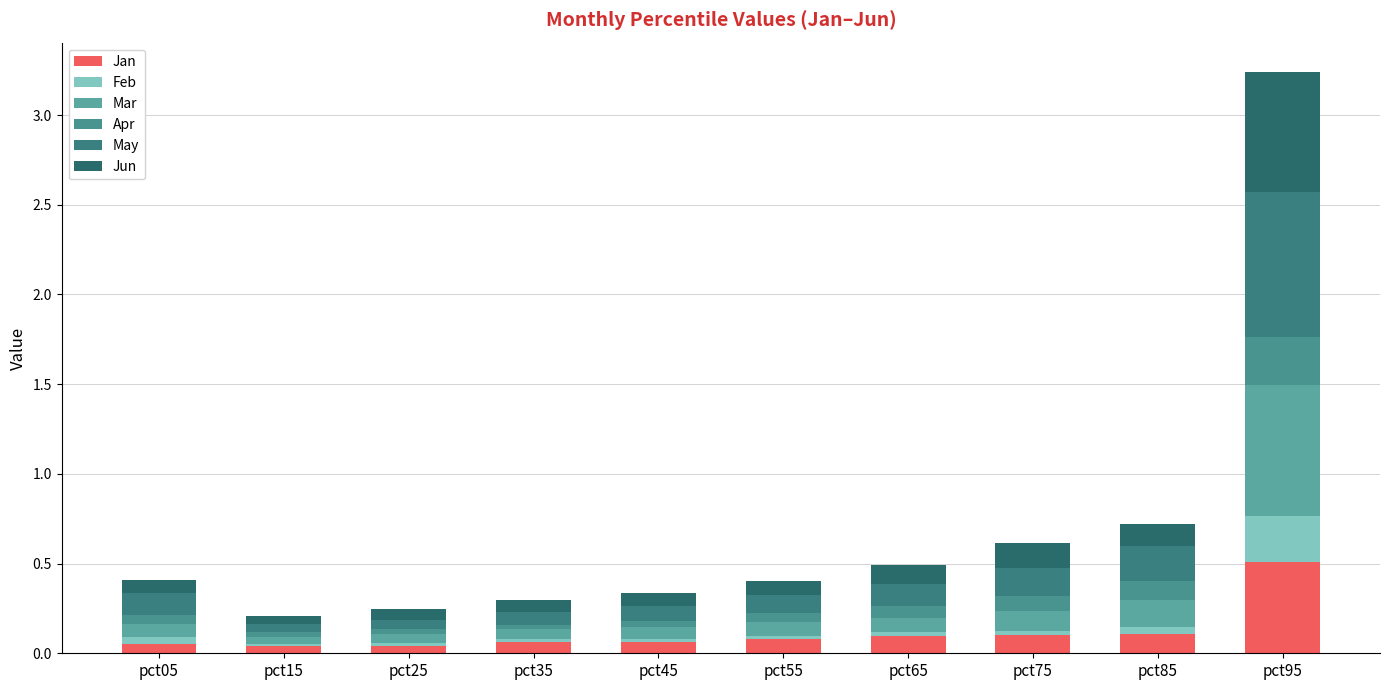

How many bars are there in total?

10